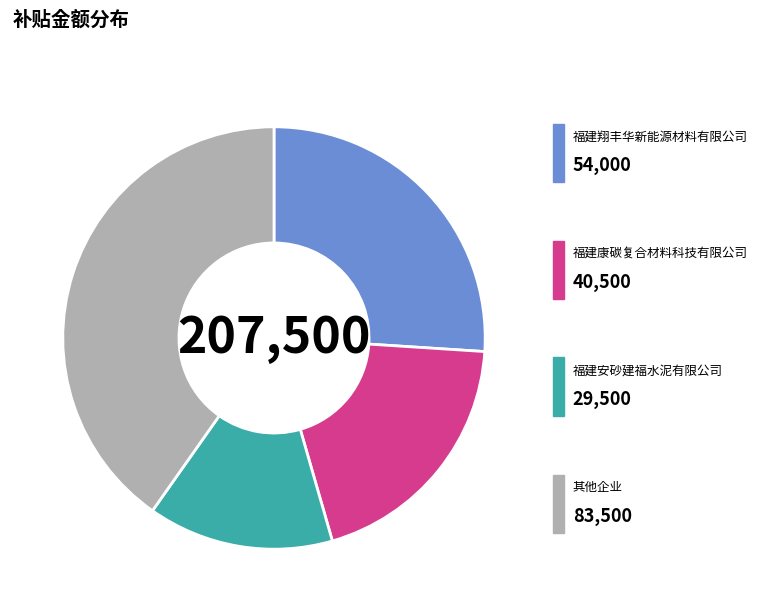

How many segments does this pie chart have?

4